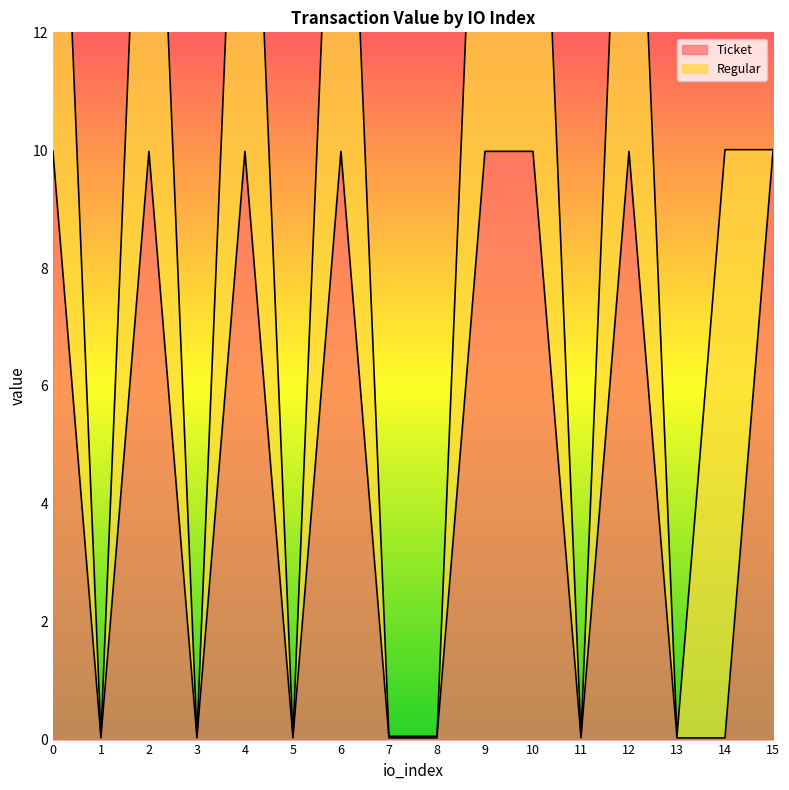

Rank the categories by value from lowest to highest.

1, 3, 5, 7, 8, 11, 13, 14, 0, 2, 4, 6, 9, 10, 12, 15